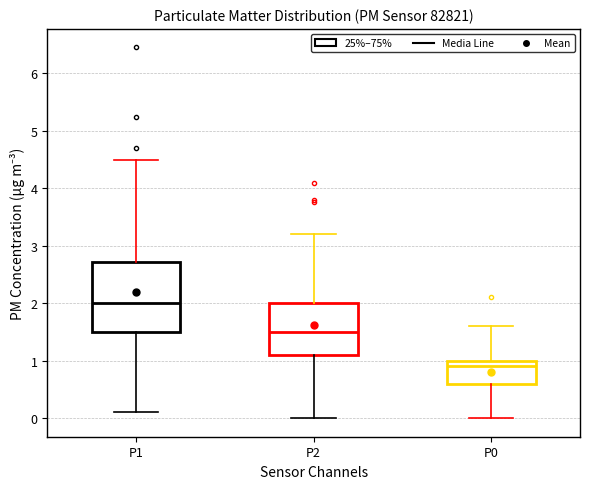

Where does the lower whisker of the box for P0 end on the y-axis? The values are not printed on the chart, so give them approximately, as read against the axis.

0.0